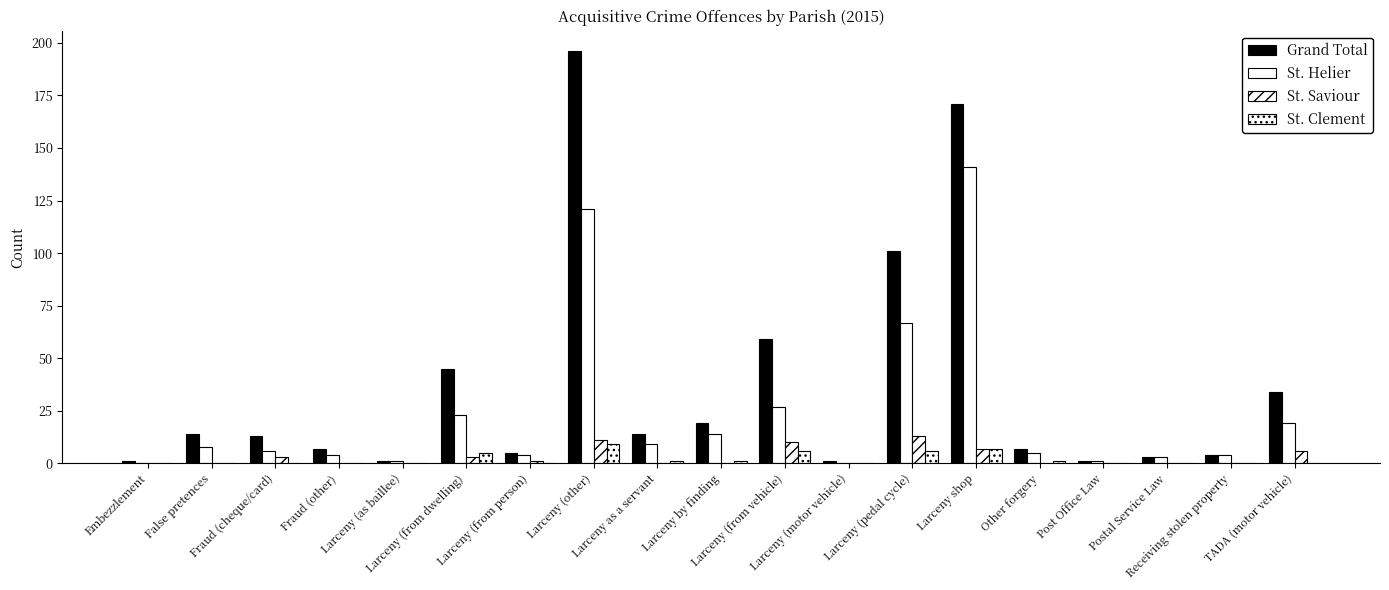

Count the number of categories in the chart.

19